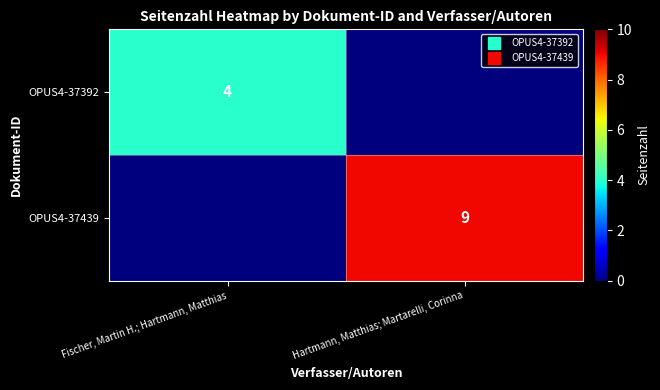

Is it true that OPUS4-37439 equals 9 at Hartmann, Matthias; Martarelli, Corinna?

True